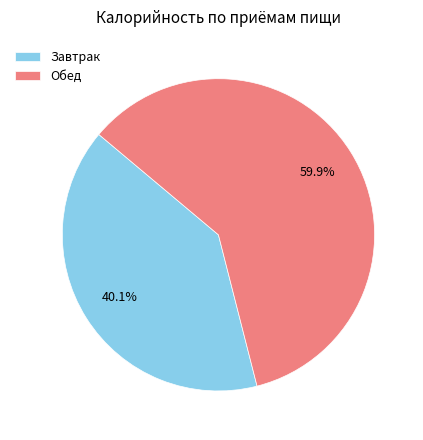

What is the smallest slice in the pie chart?

Завтрак